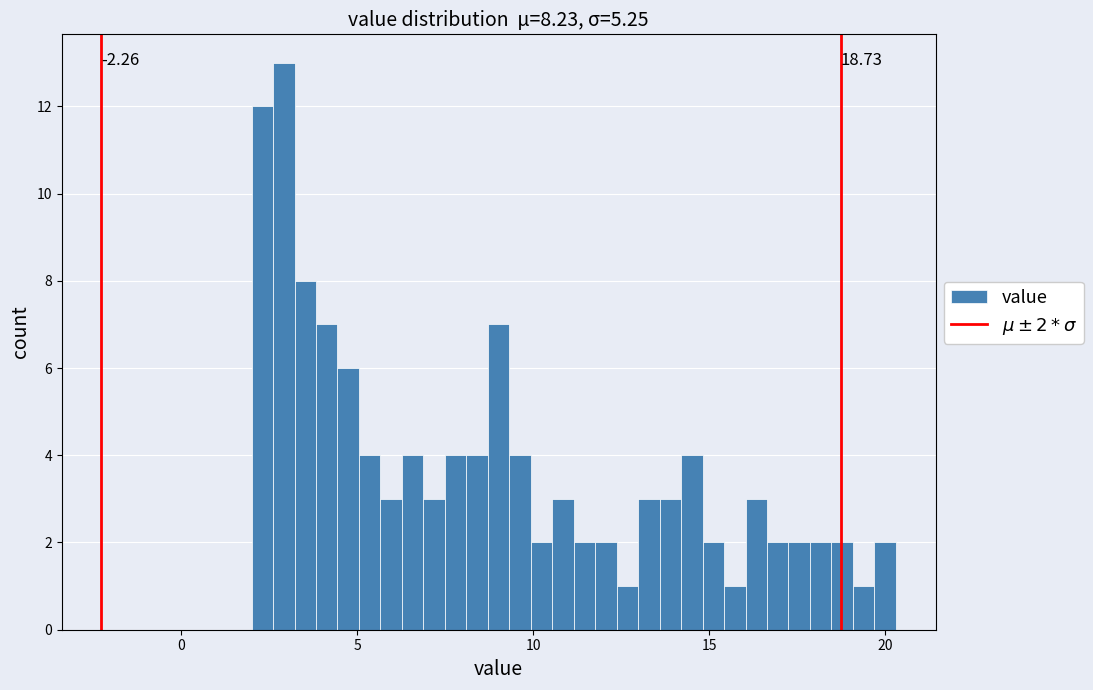

Around what value on the x-axis is the tallest bar? Give the approximate position of its centre, as read against the axis.

3.0